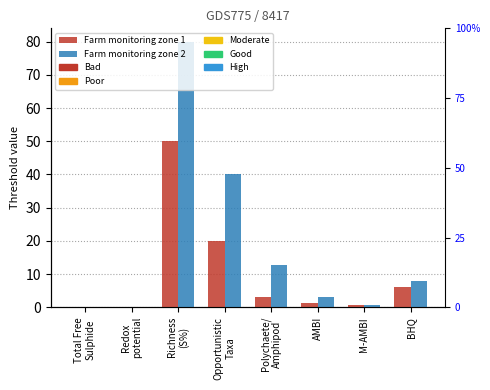

True or false: Farm monitoring zone 1 has a value of -19.8 at Redox
potential.

False